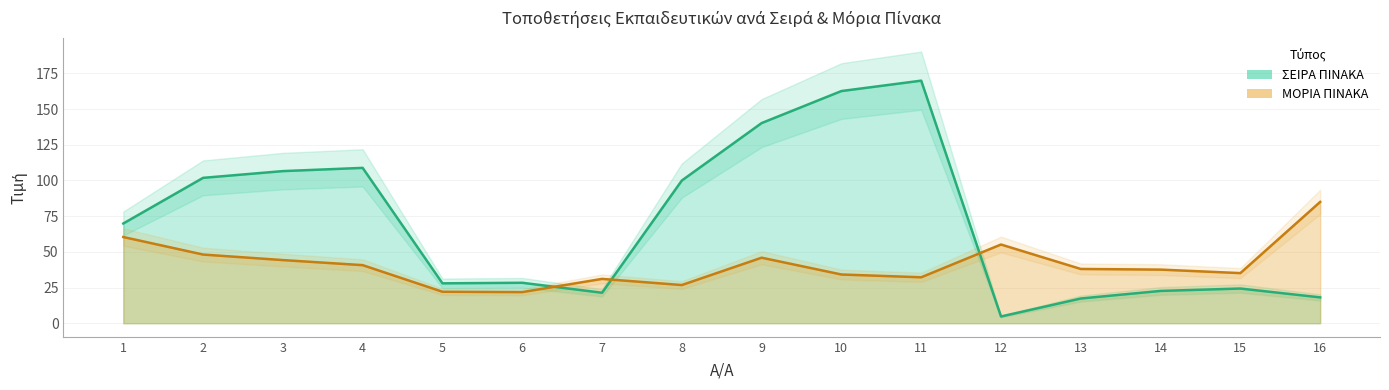

At how many categories does at least one series exceed 19?

16